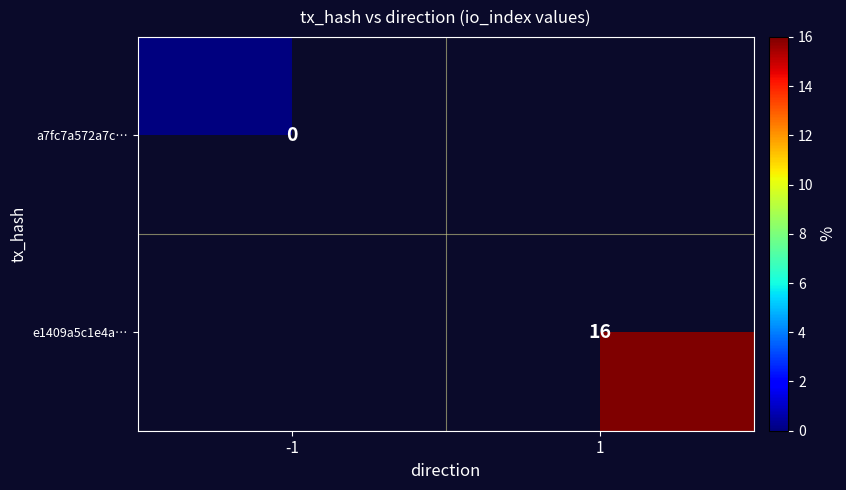

The e1409a5c1e4a… series shows 23 at 1. True or false?

False